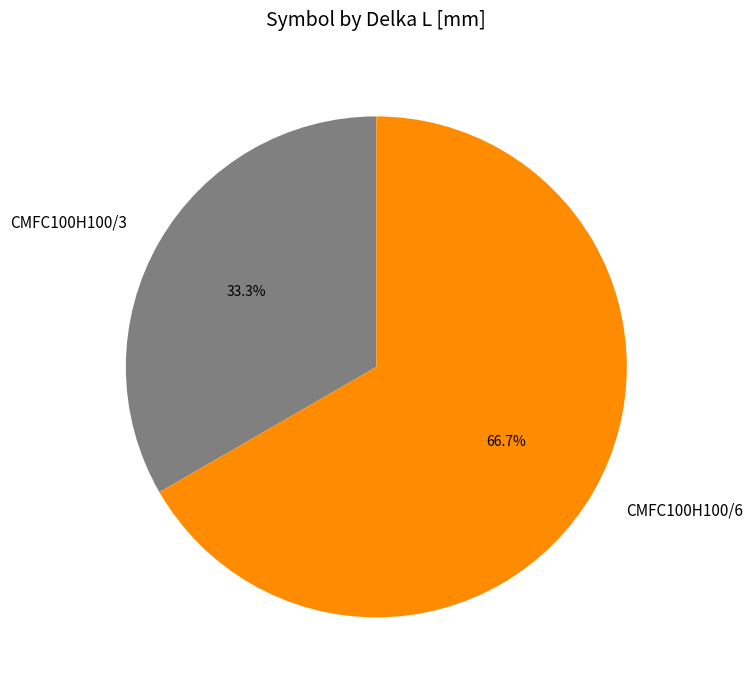

Which category accounts for the majority?

CMFC100H100/6